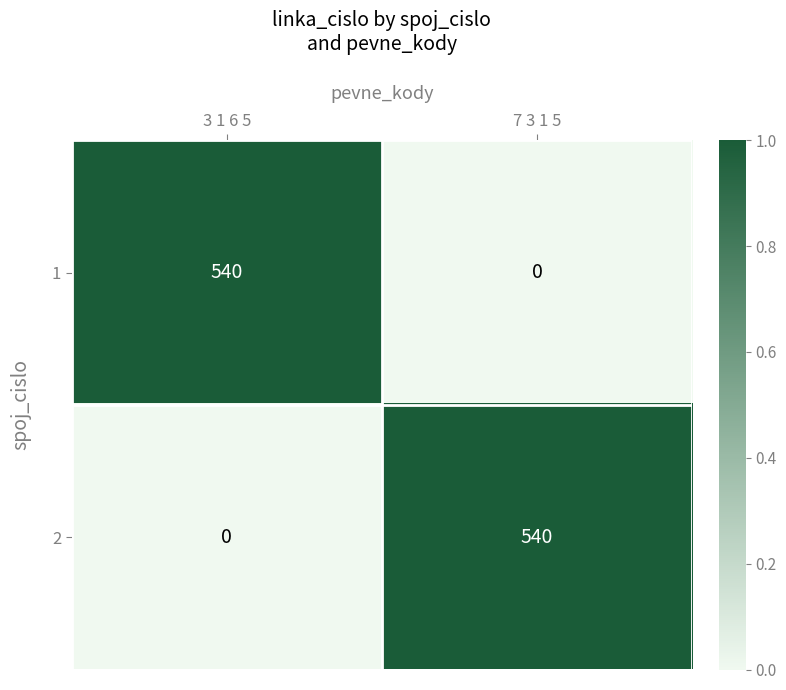

The value of 1 at 7 3 1 5 is 0. True or false?

True